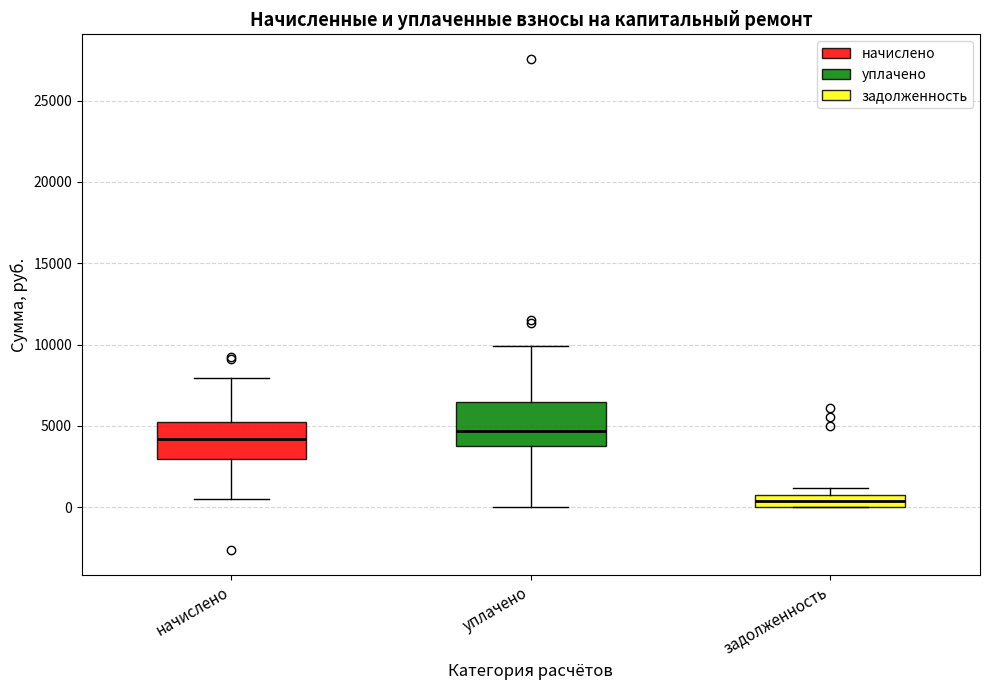

Reading left to right, read every box against the y-axis: the position of its median line, the range the box covers, and the ends of its whiskers. The values are not printed on the chart, so give them approximately, as read against the axis.

начислено: median 4000, box 3000 to 5500, whiskers 500 to 8000
уплачено: median 4500, box 3500 to 6500, whiskers 0 to 10000
задолженность: median 500, box 0 to 1000, whiskers 0 to 1000 (above the box's upper edge)